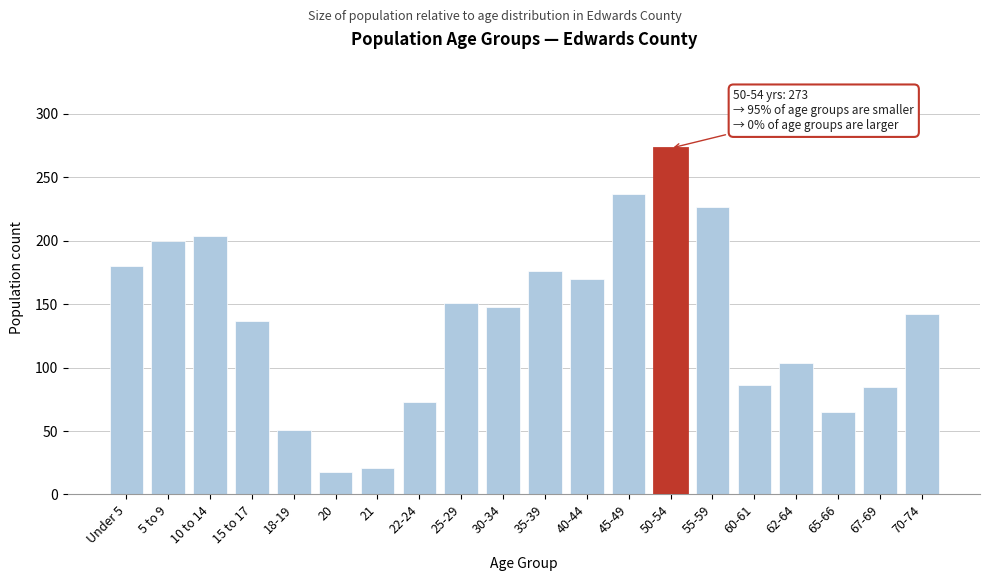

Between 70-74 and 55-59, which is larger?

55-59